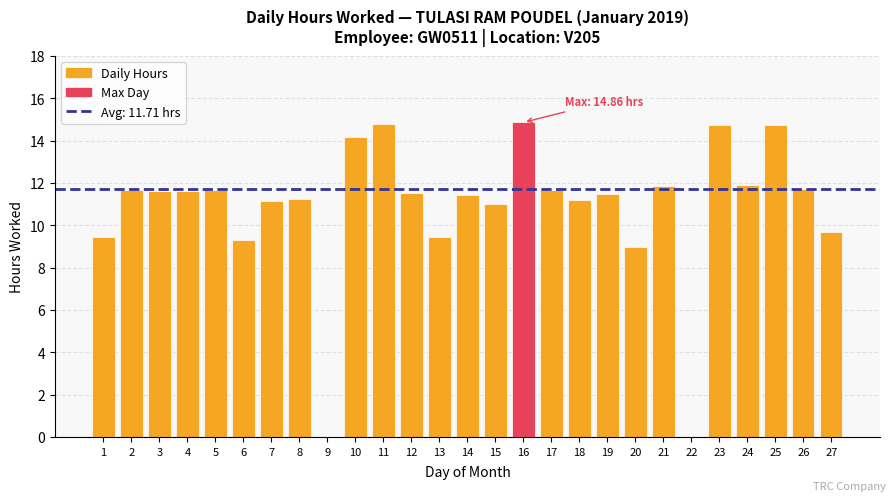

What is the sum of the values at 10 and 21?

26.0